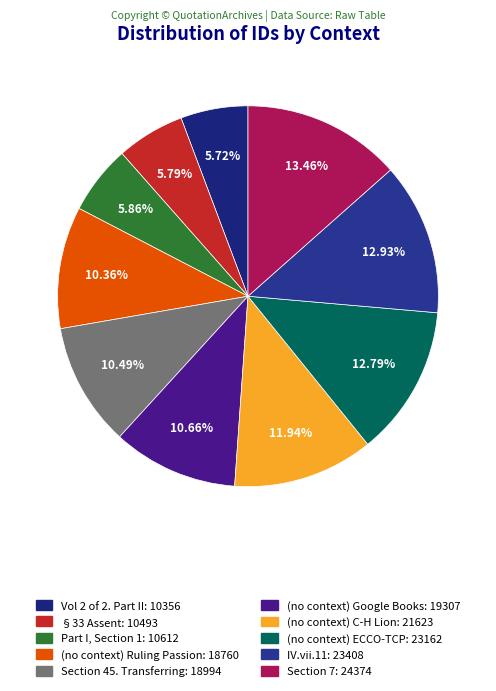

How many slices are in this pie chart?

10